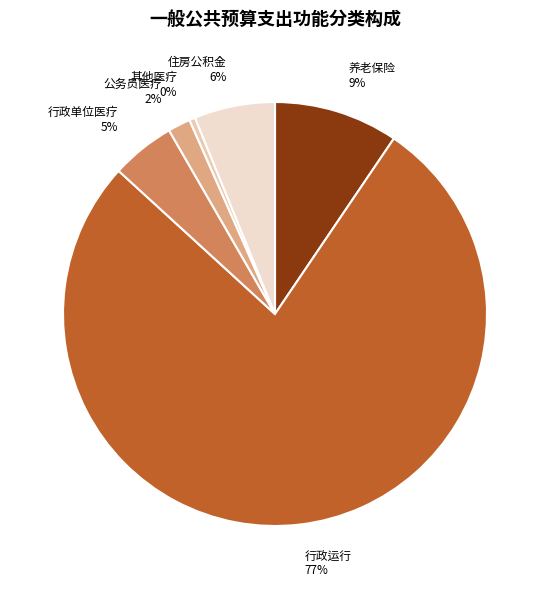

What is the majority slice?

行政运行